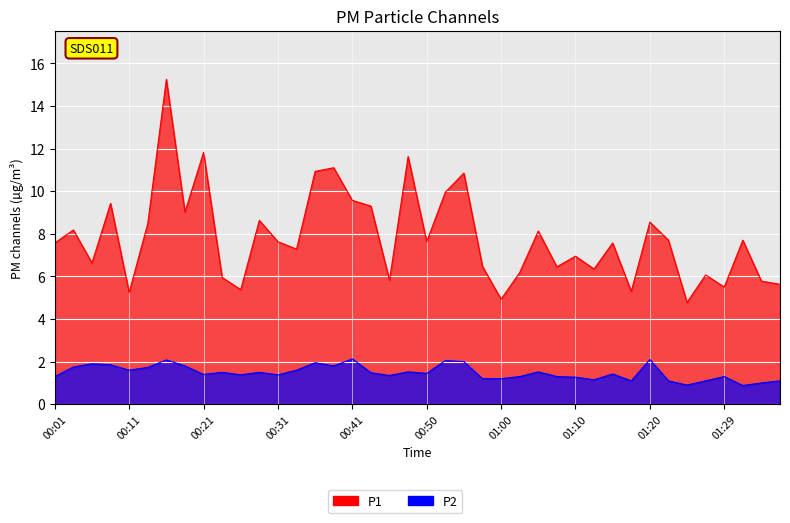

True or false: P2 and P1 intersect in this chart.

False